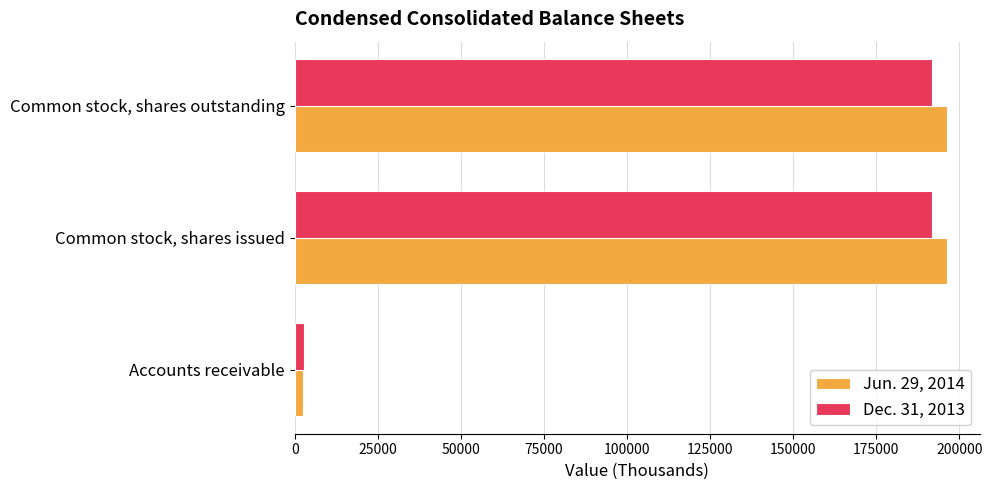

How many categories are shown in the chart?

3